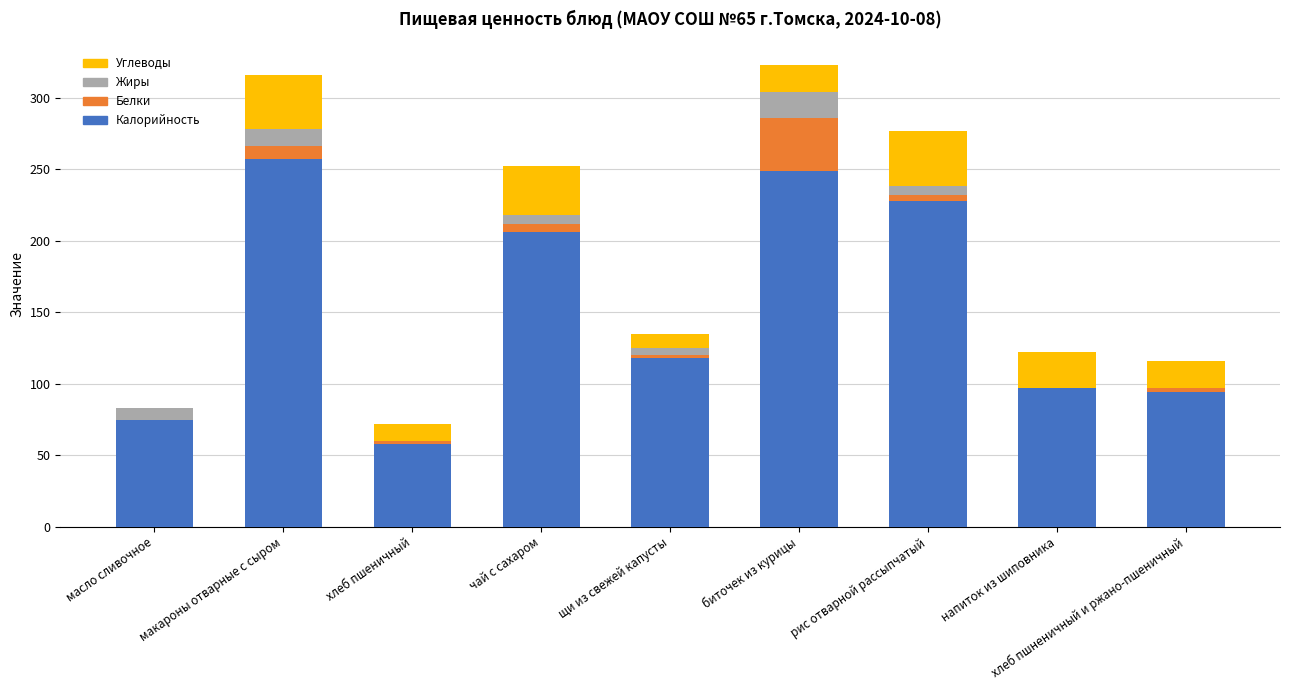

True or false: Калорийность has a value of 396 at рис отварной рассыпчатый.

False